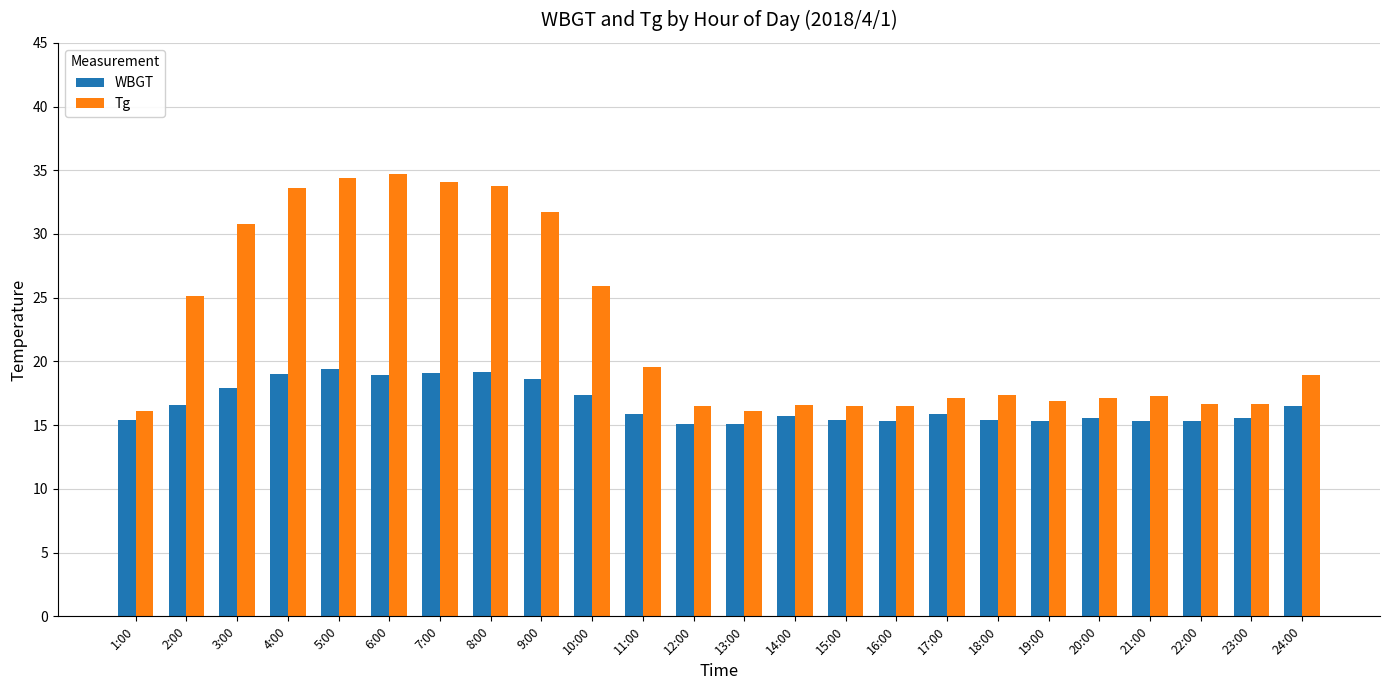

What is the minimum value shown in the chart?

15.1